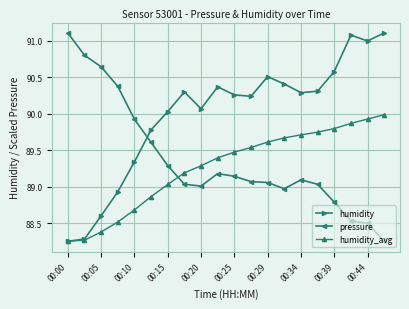

What is the maximum value for humidity?

91.1